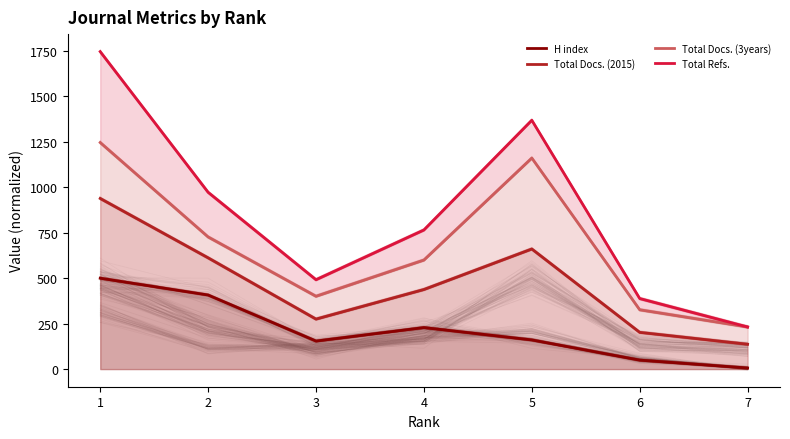

The Total Docs. (3years) series shows 266.8 at 3. True or false?

False